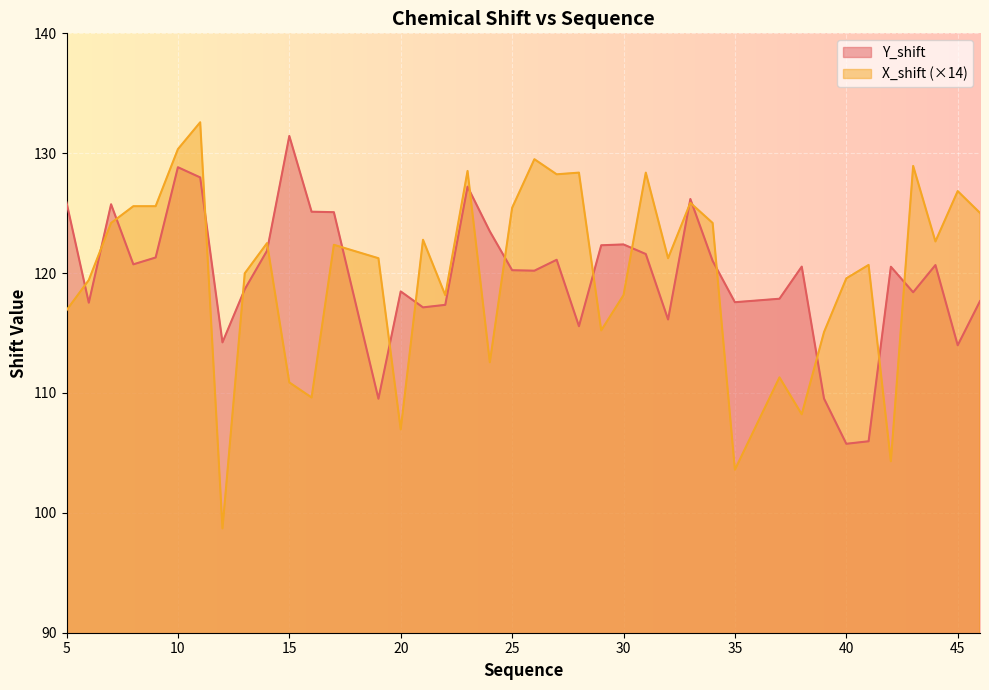

The Y_shift series shows 117.5 at 6. True or false?

True